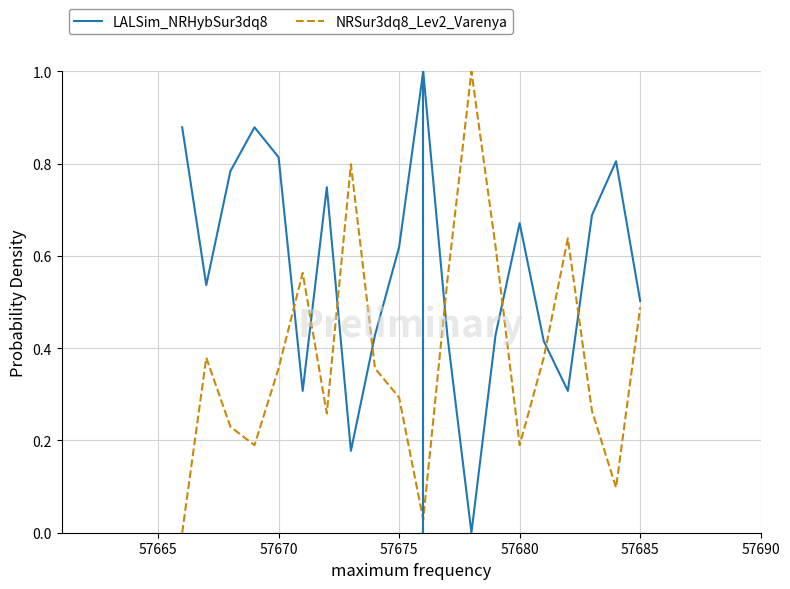

After their last crossing, which series has the higher values: NRSur3dq8_Lev2_Varenya or LALSim_NRHybSur3dq8?

LALSim_NRHybSur3dq8